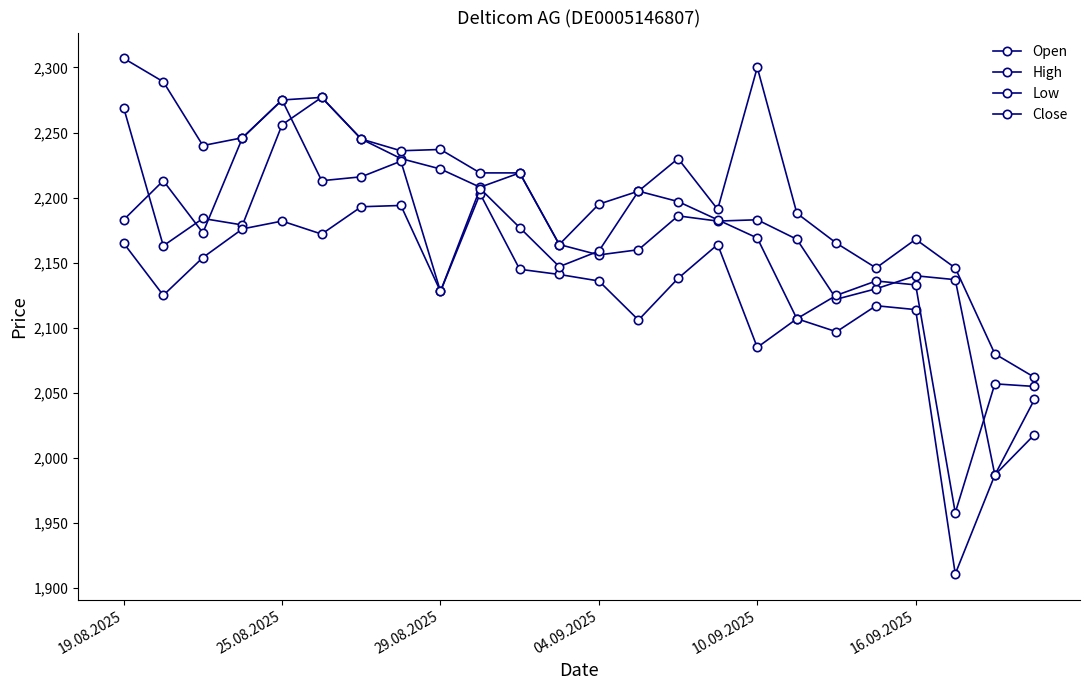

What is the sum of all Open values?

52212